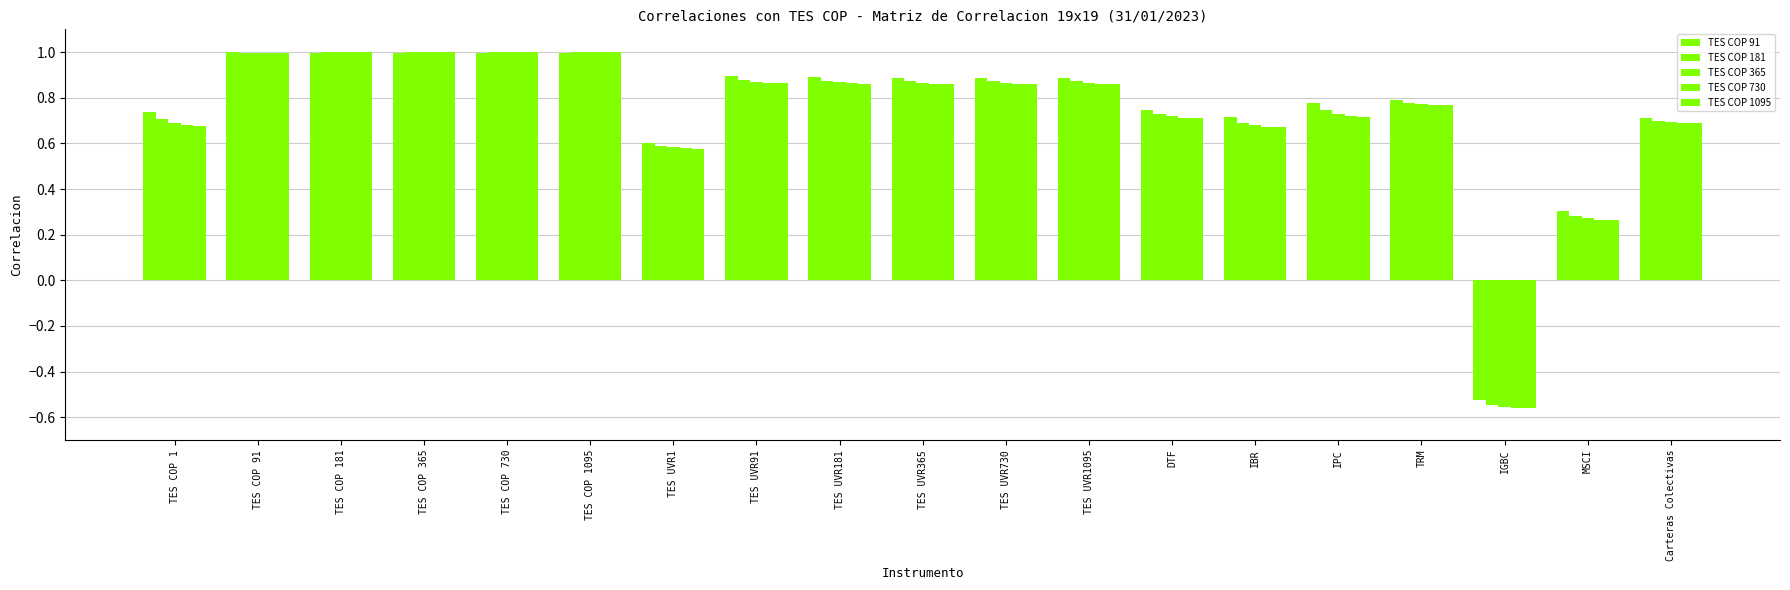

Is the value of TES COP 181 at TES UVR1 greater than the value of TES COP 1095 at TES COP 730?

No